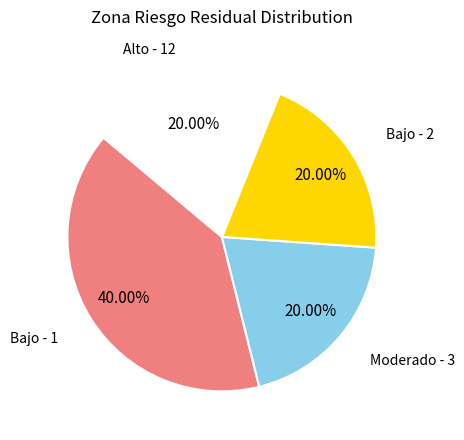

What is the ratio of the value at Bajo - 1 to the value at Alto - 12?

2.0